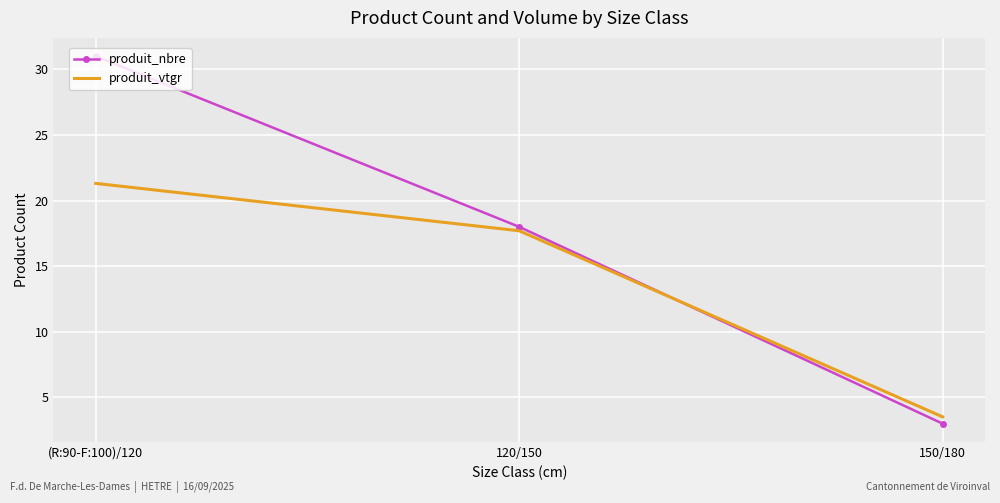

At which category does the chart reach its minimum across all series?

150/180